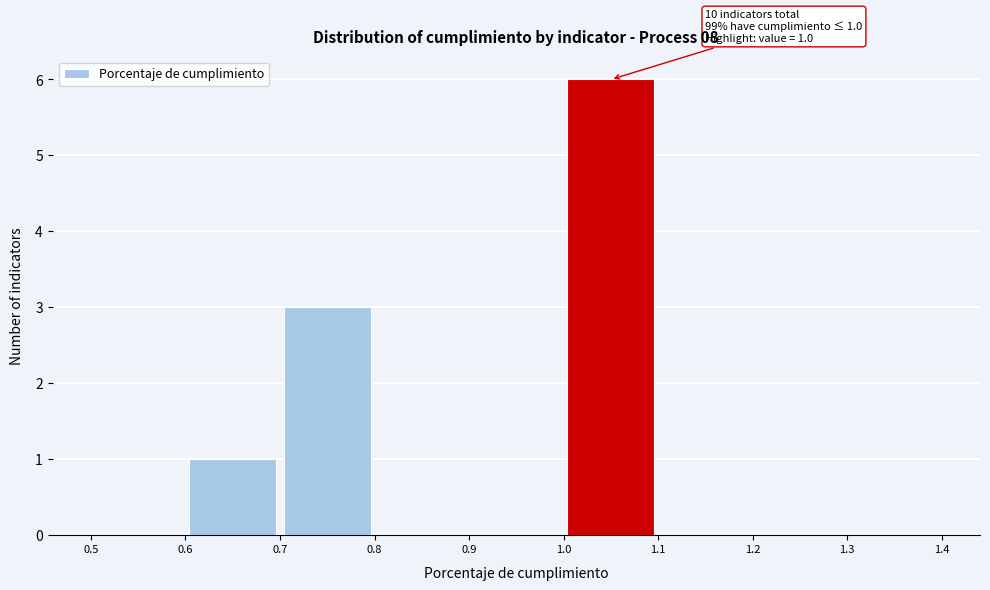

Which range on the x-axis has the tallest bar?

1.0 to 1.1